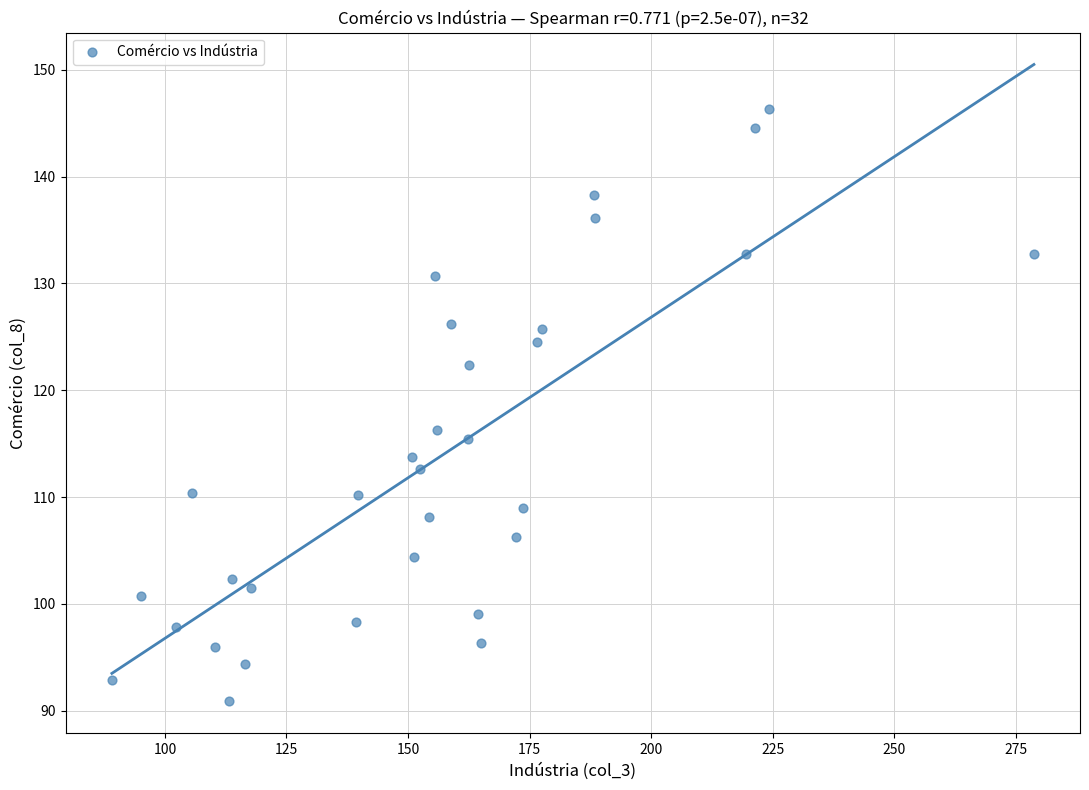

What Y value in the scatter plot is closest to 118?

116.2